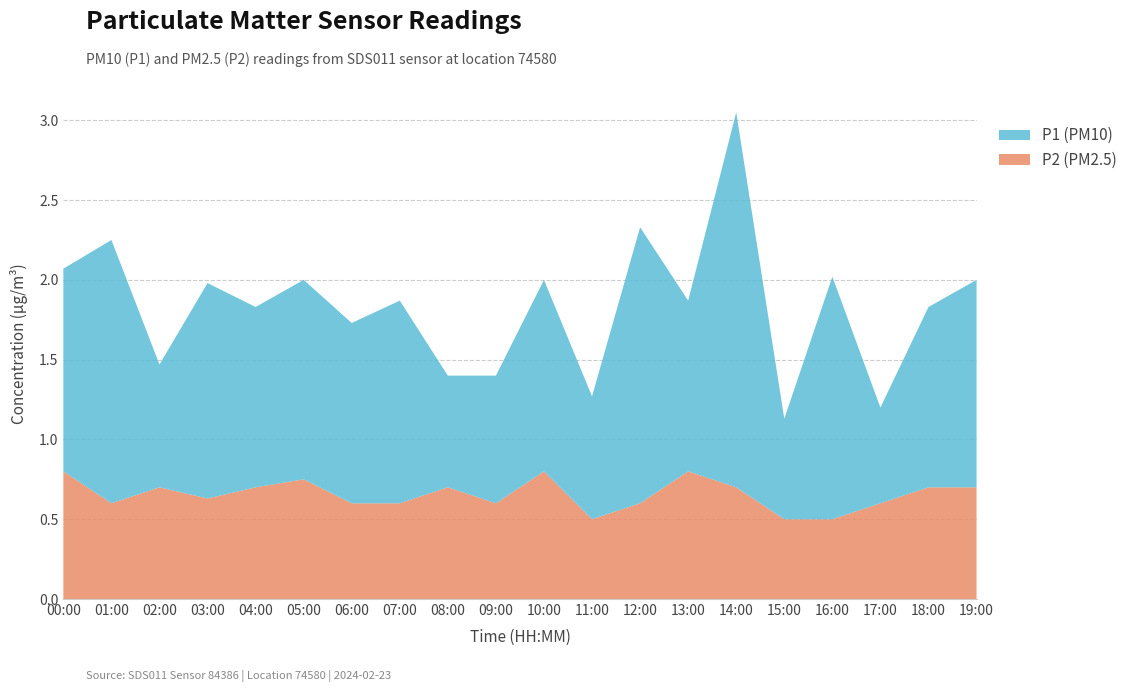

Reading left to right, transcribe all the data shown in this chart.

P1: 00:00=1.3	01:00=1.6	02:00=0.8	03:00=1.4	04:00=1.1	05:00=1.2	06:00=1.1	07:00=1.3	08:00=0.7	09:00=0.8	10:00=1.2	11:00=0.8	12:00=1.7	13:00=1.1	14:00=2.4	15:00=0.6	16:00=1.5	17:00=0.6	18:00=1.1	19:00=1.3
P2: 00:00=0.8	01:00=0.6	02:00=0.7	03:00=0.6	04:00=0.7	05:00=0.8	06:00=0.6	07:00=0.6	08:00=0.7	09:00=0.6	10:00=0.8	11:00=0.5	12:00=0.6	13:00=0.8	14:00=0.7	15:00=0.5	16:00=0.5	17:00=0.6	18:00=0.7	19:00=0.7